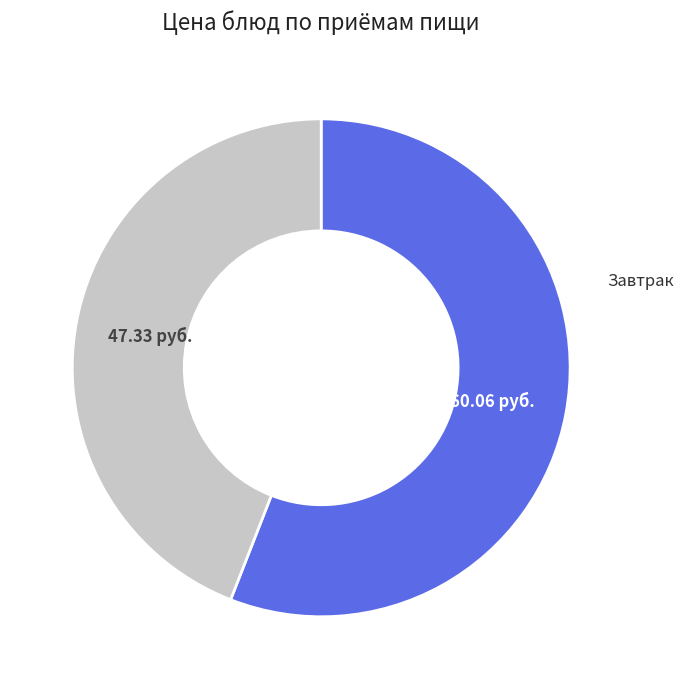

Which category has the biggest portion of the pie?

Завтрак